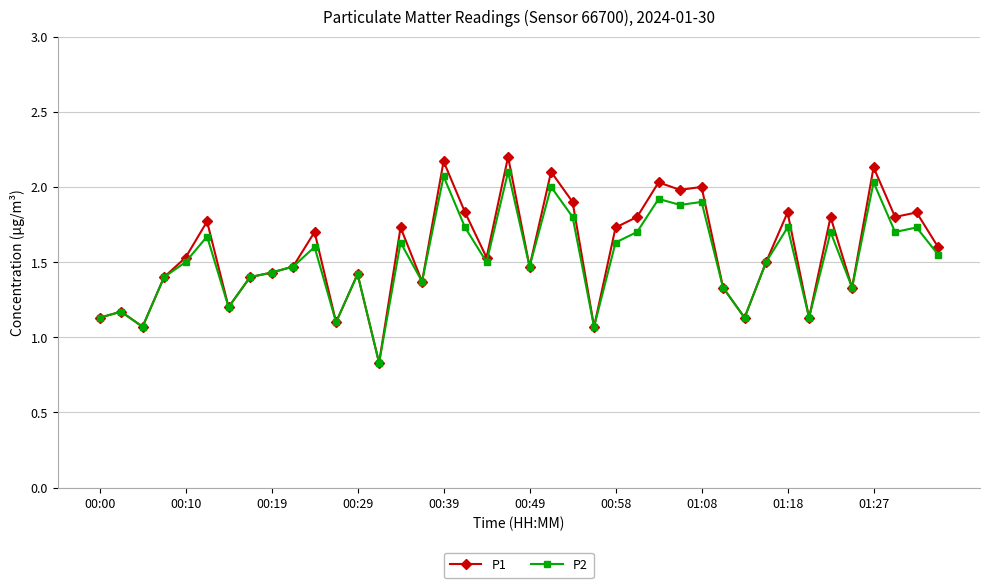

Which series has the largest range (max minus min)?

P1